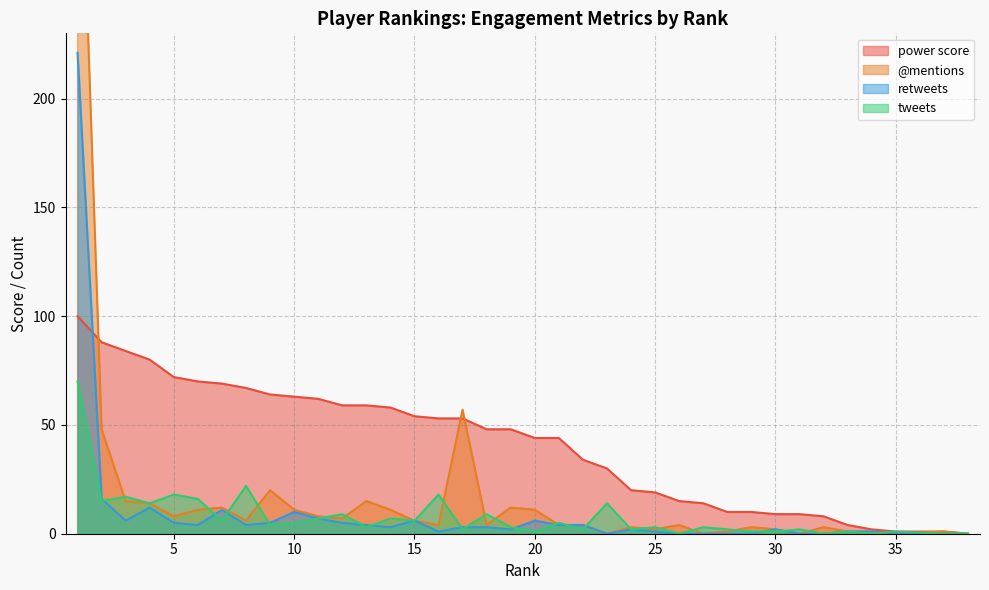

At which category is the sum across all series the highest?

1